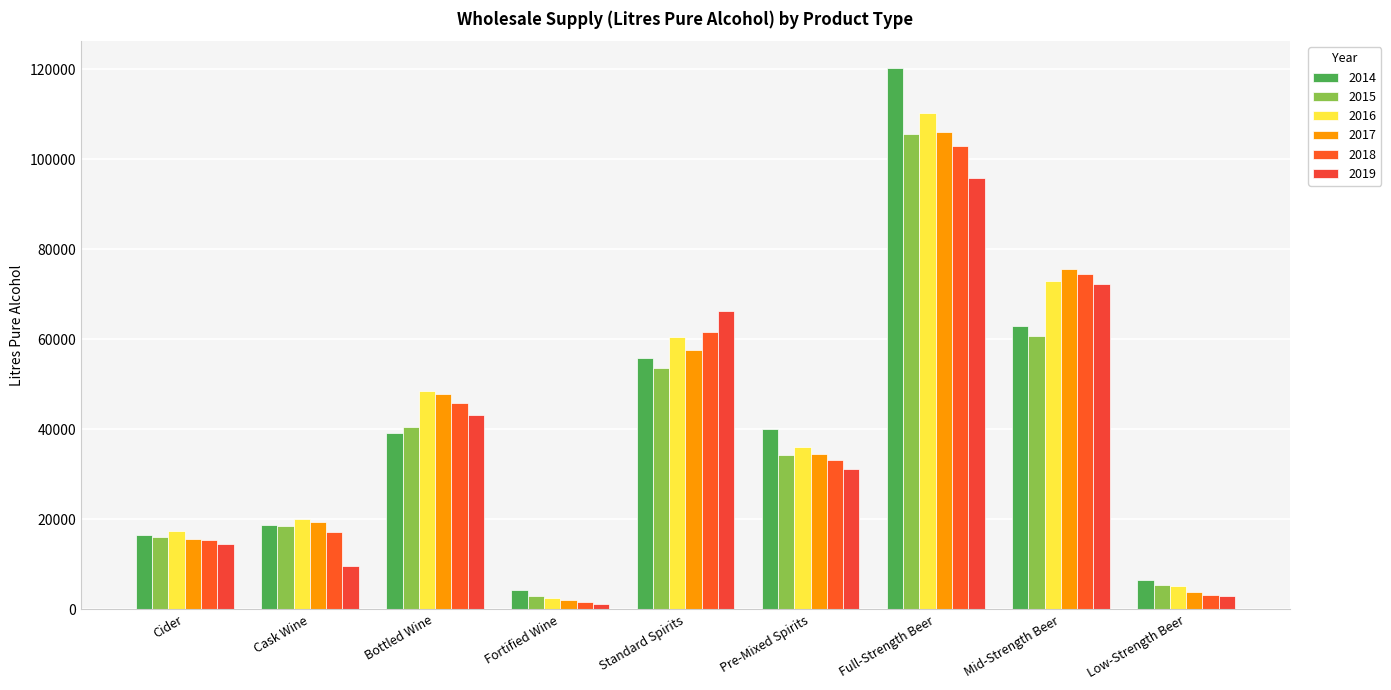

What is the sum of all 2014 values?

364339.5